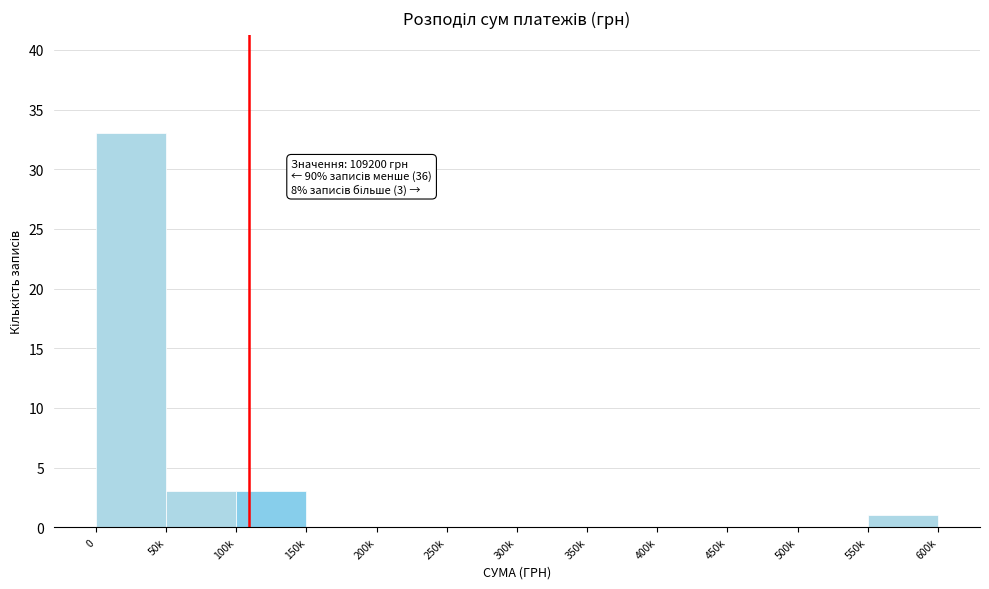

Reading left to right, list all the values displayed in this chart.

0=33	50k=3	100k=3	150k=0	200k=0	250k=0	300k=0	350k=0	400k=0	450k=0	500k=0	550k=1